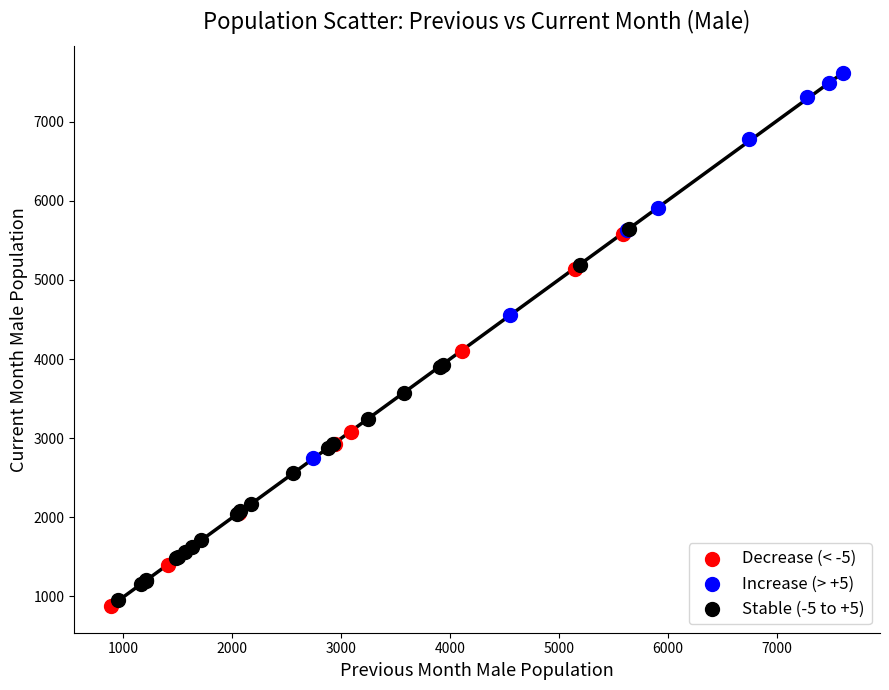

Which series reaches the maximum Y coordinate?

Increase (> +5)